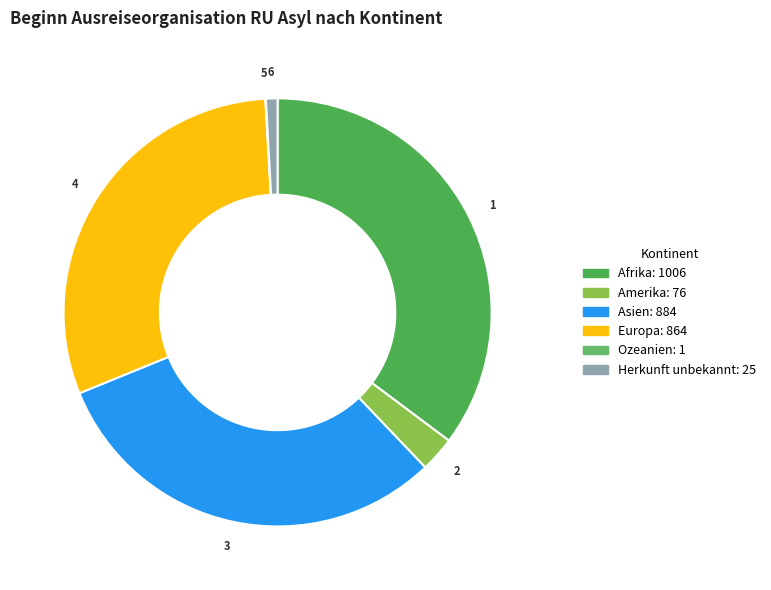

What percentage is the Europa slice, to the nearest percent?

30%